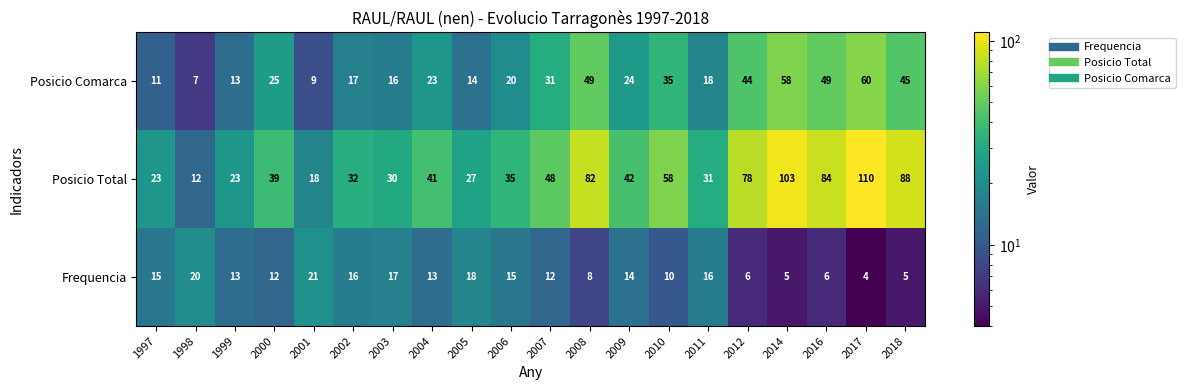

What value does the Frequencia series have at 2009?

14